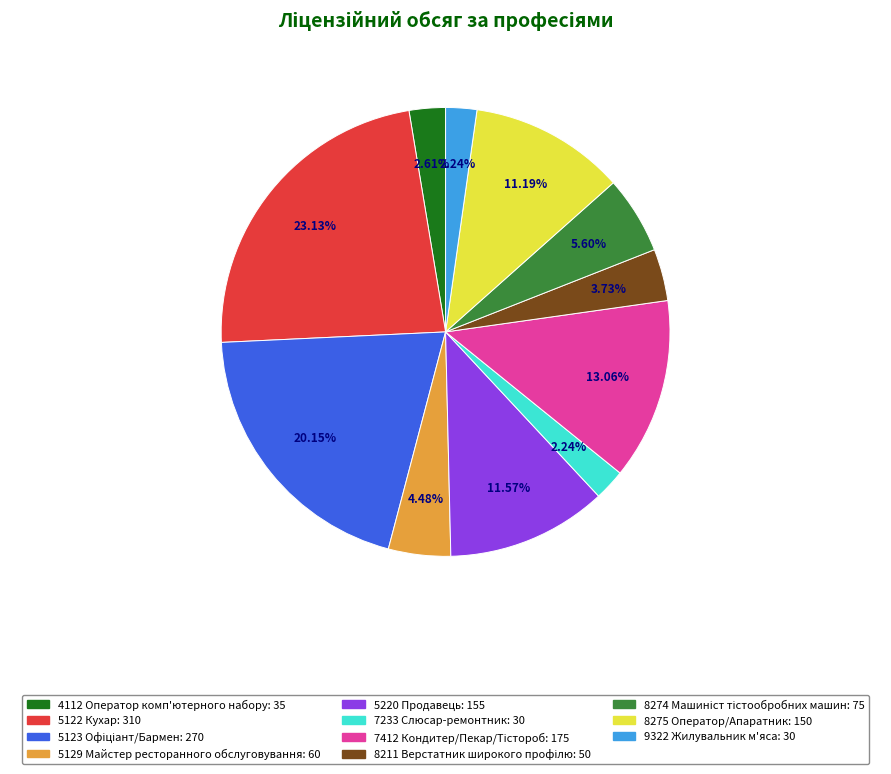

To the nearest percent, what portion does 5122 Кухар represent?

23%